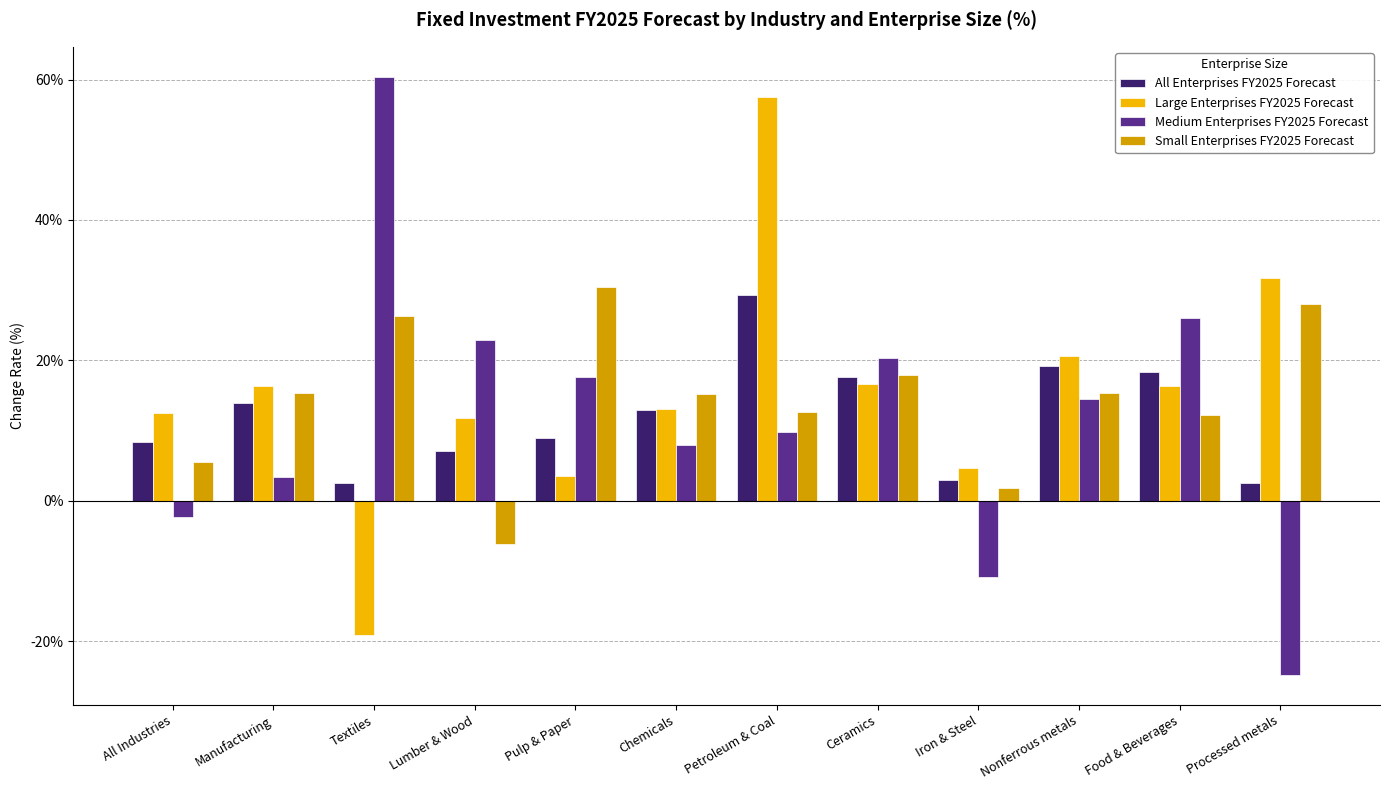

What value does the Medium Enterprises FY2025 Forecast series have at Food & Beverages?

26.0